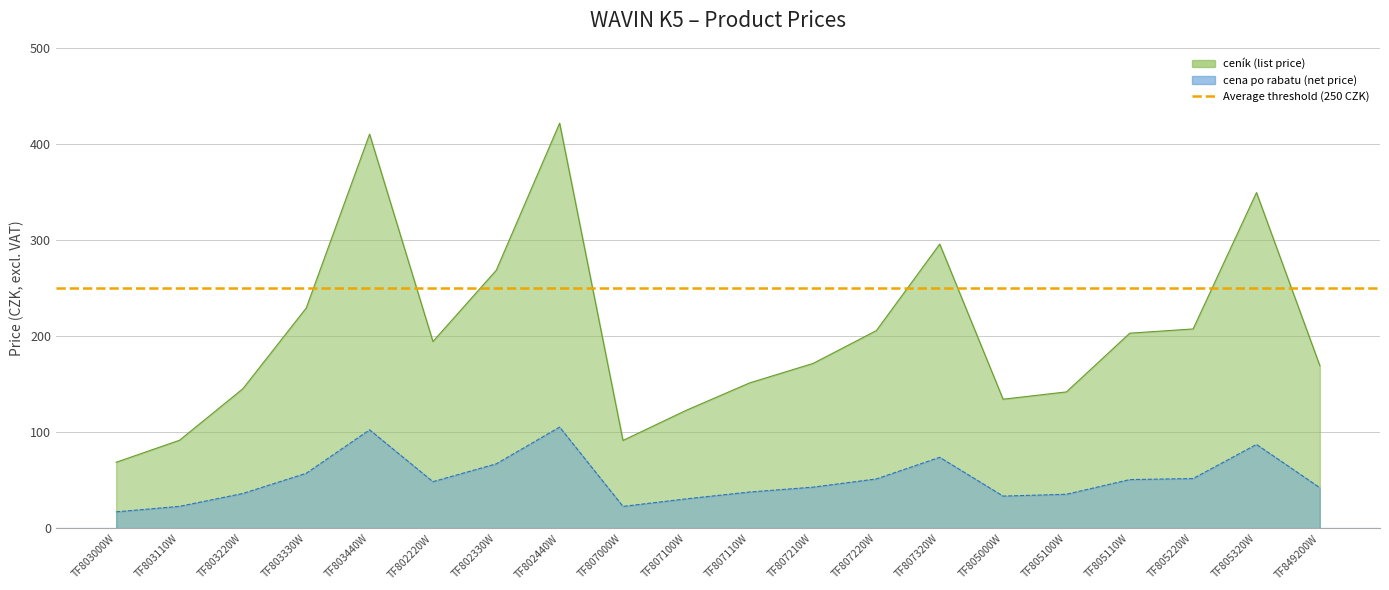

Where does the ceník (list price) series first go above 194?

TF803330W